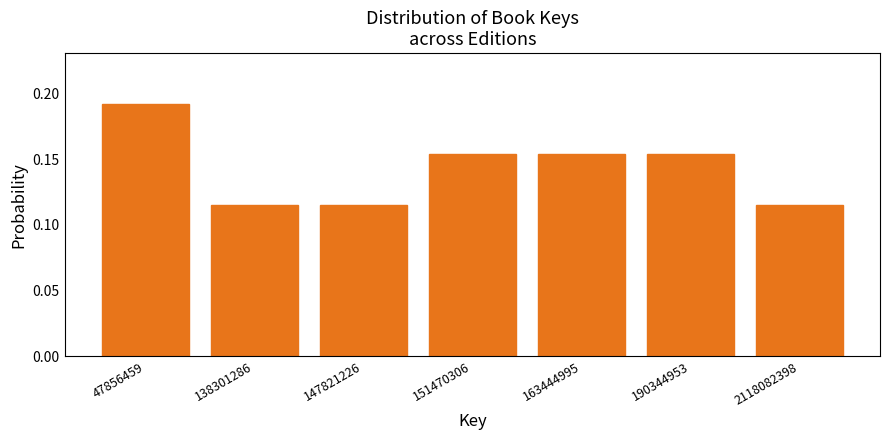

What is the sum of all values?

1.0